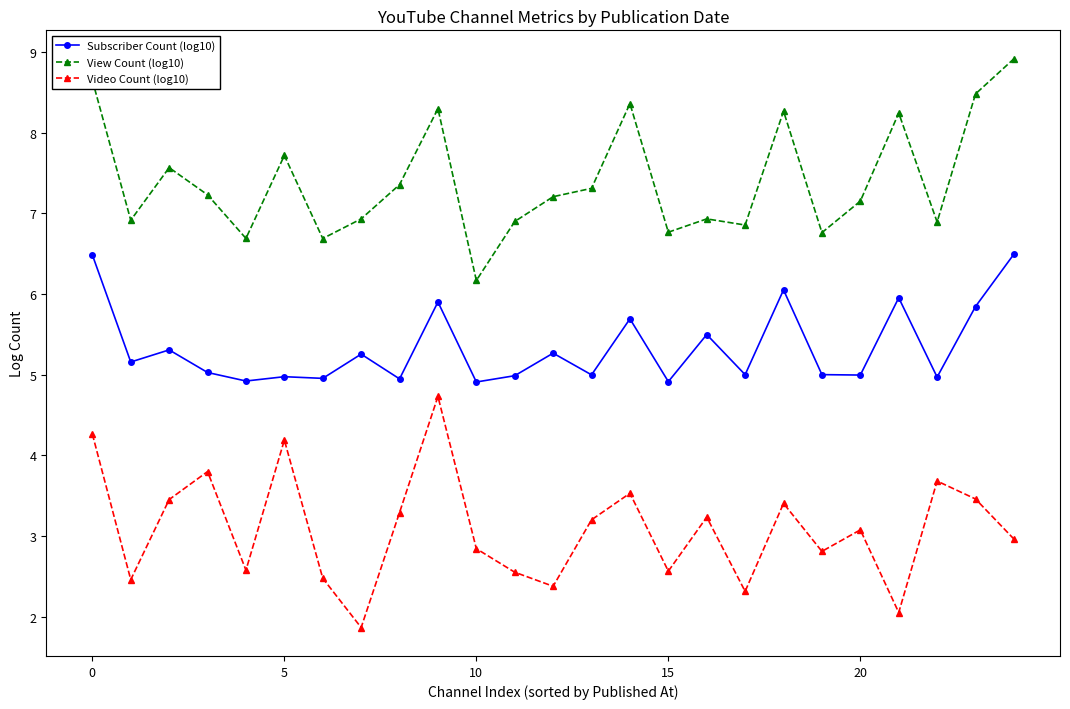

True or false: View Count (log10) has more than 0 interior local peaks.

True